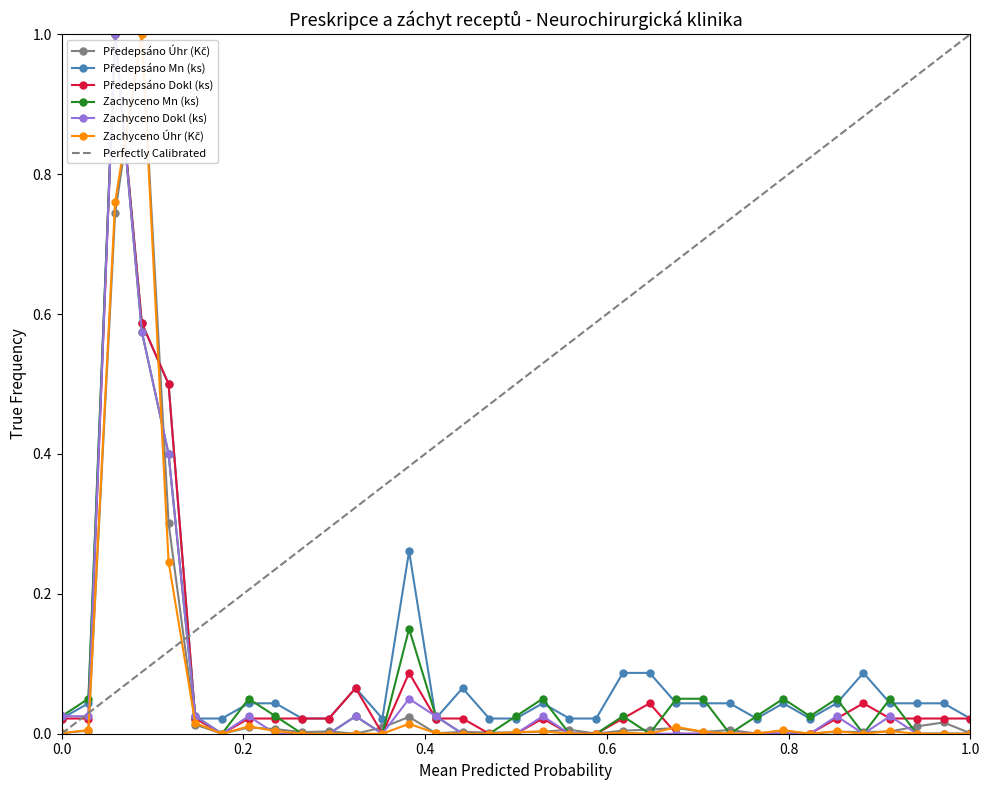

How many interior local peaks does the Zachyceno Úhr (Kč) series have?

9